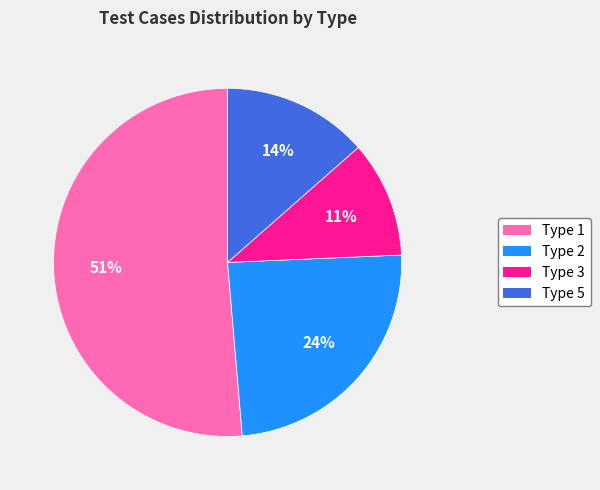

Count the number of slices in the pie.

4